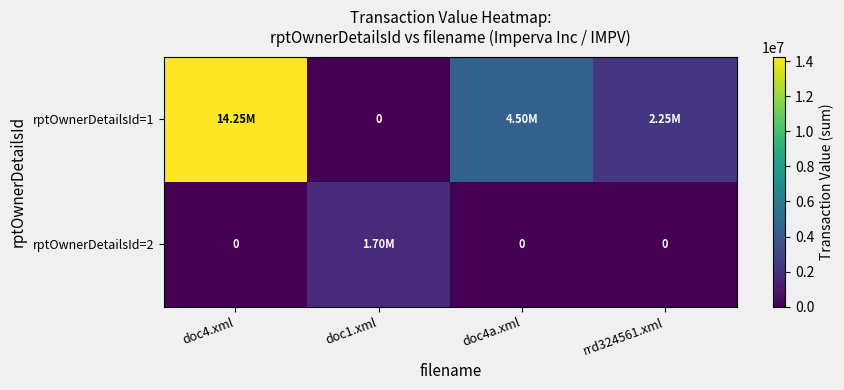

The rptOwnerDetailsId=2 series shows 559189 at doc4a.xml. True or false?

False